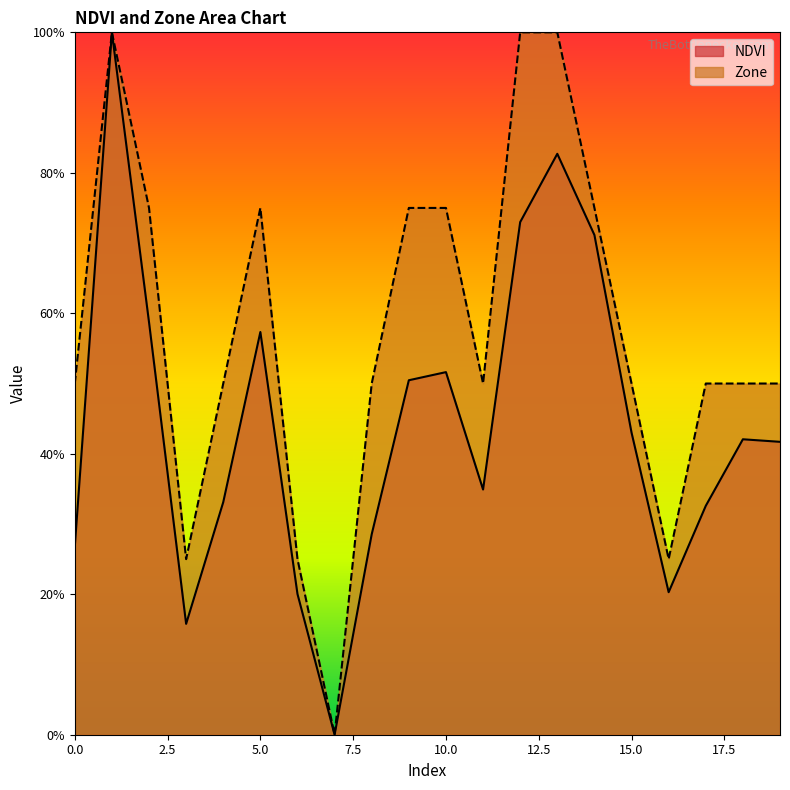

How many data points does each series have?

20